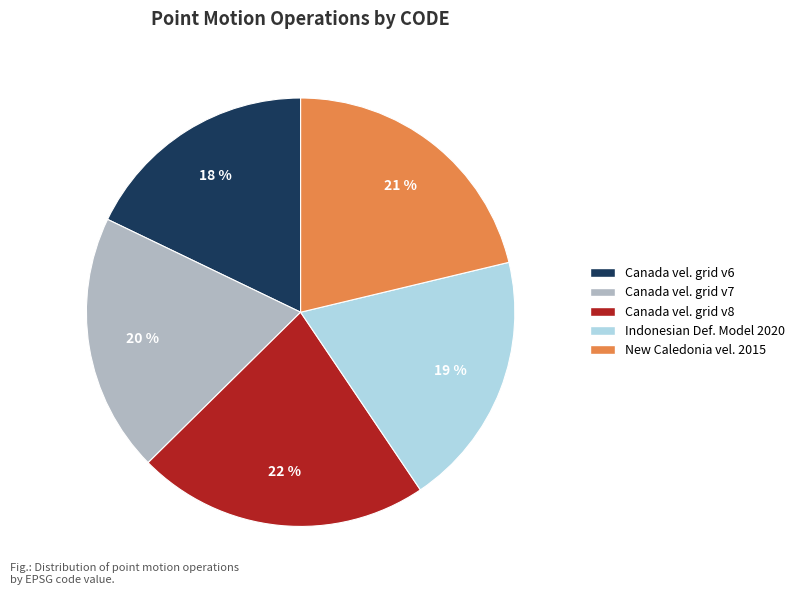

Between New Caledonia vel. 2015 and Canada vel. grid v7, which is larger?

New Caledonia vel. 2015